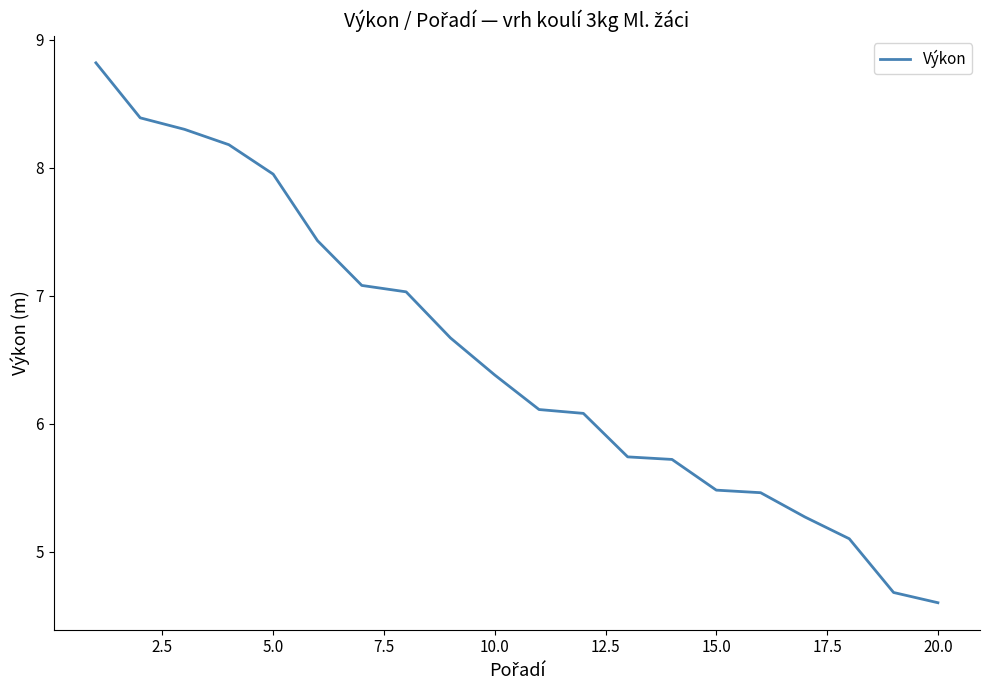

What is the minimum value shown in the chart?

4.6